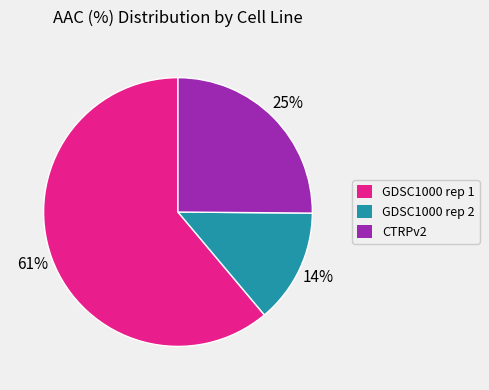

Which category accounts for the majority?

GDSC1000 rep 1